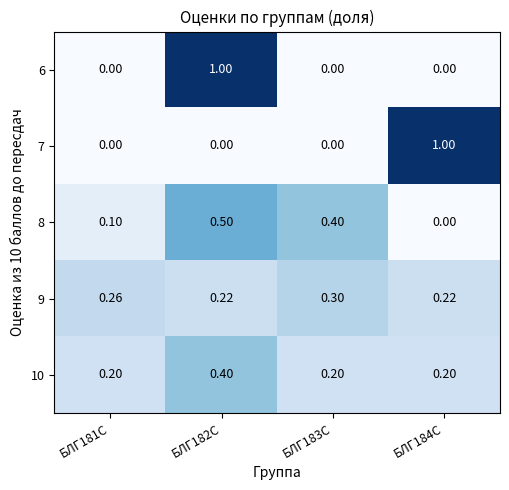

Count the number of categories in the chart.

4